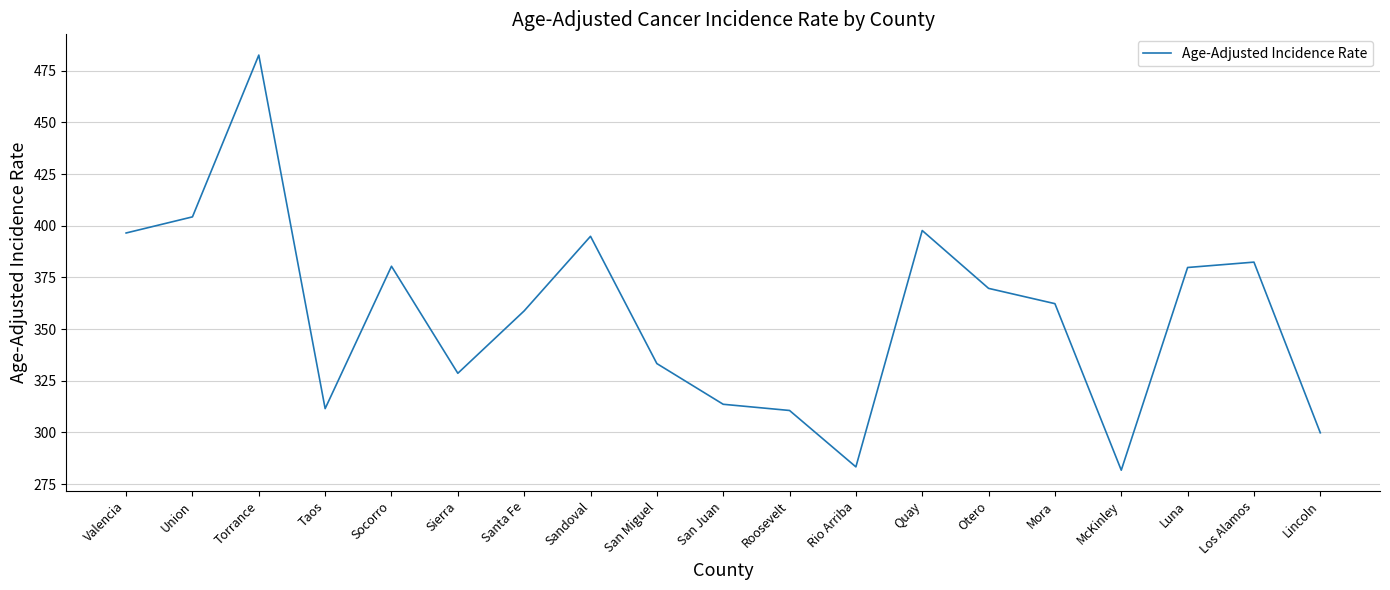

The chart shows a value of 167.0 at McKinley. True or false?

False